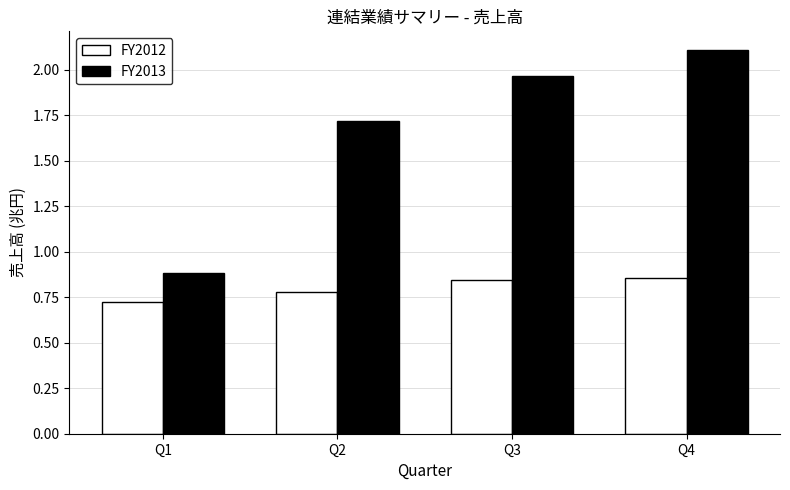

The FY2013 series shows 0.9 at Q1. True or false?

True